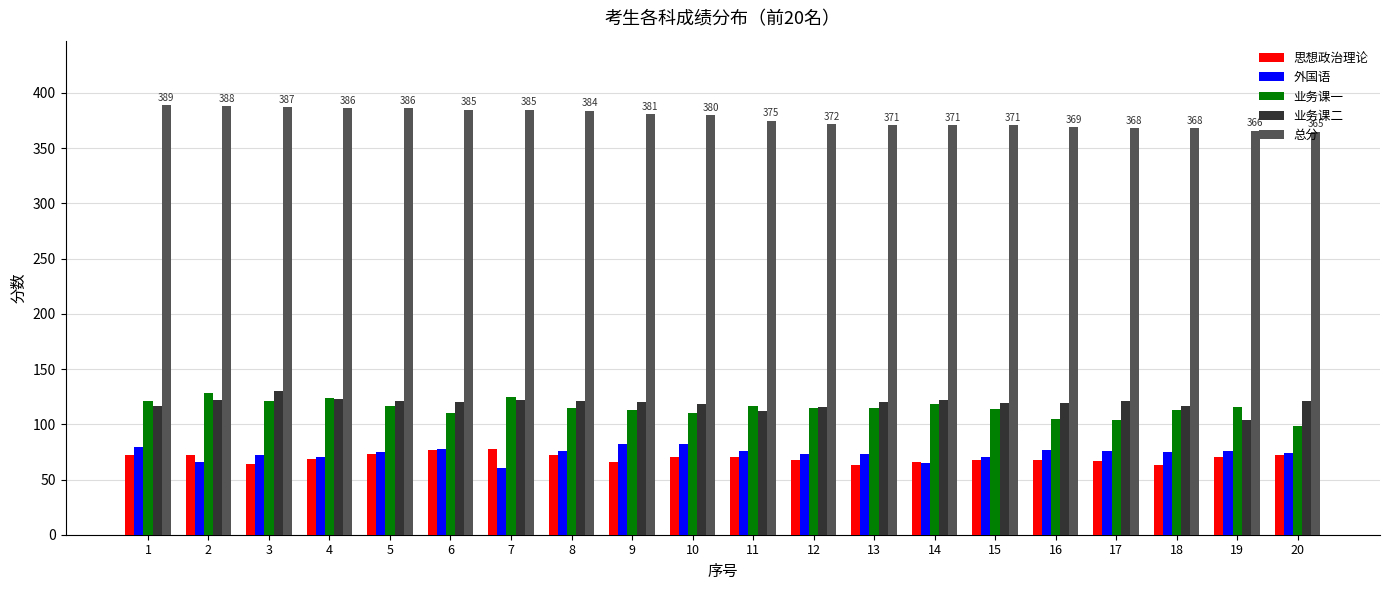

Which series has the widest spread of values?

业务课一